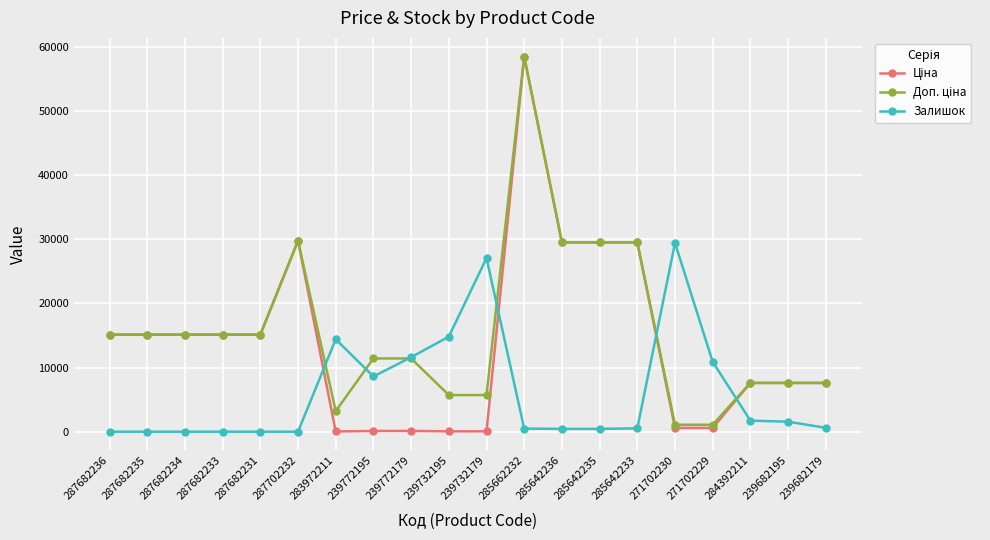

At which category is the sum across all series the highest?

285662232